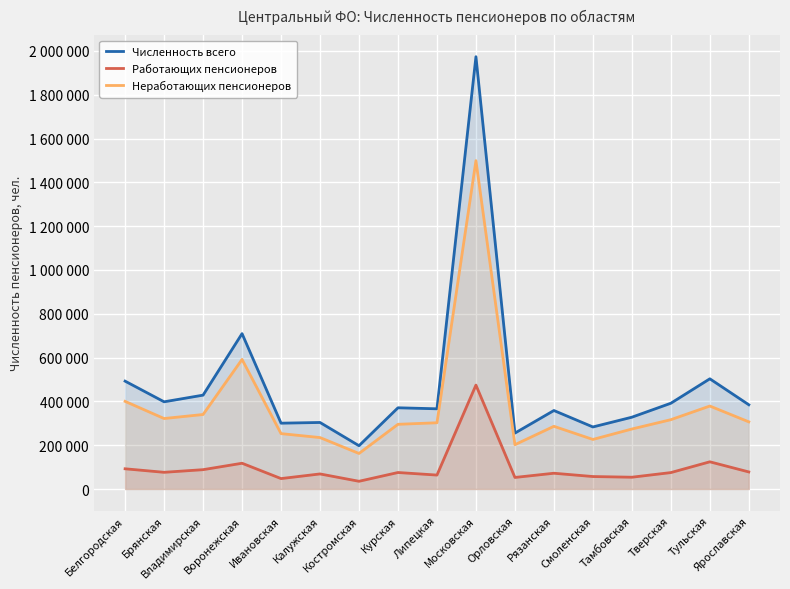

Does the chart display data point markers on the line(s)?

No